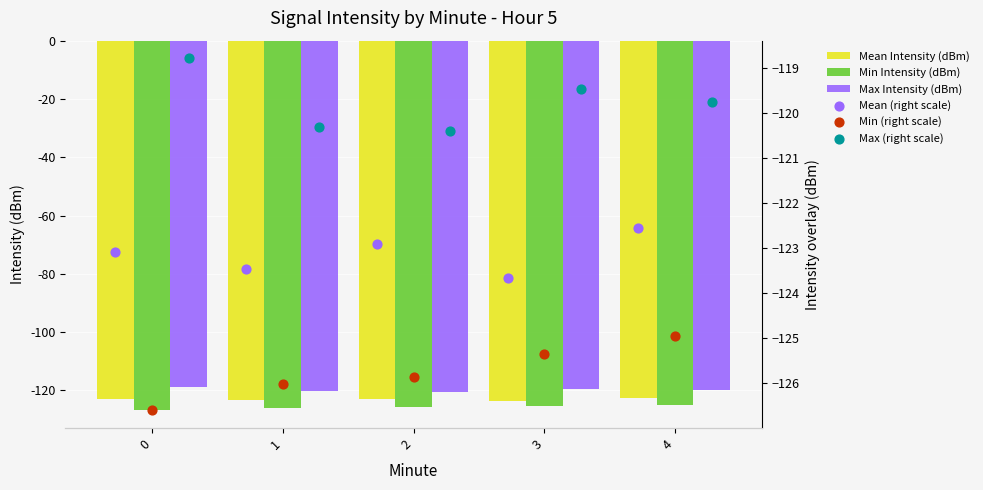

Which series reaches the maximum Y coordinate?

Max Intensity (dBm)